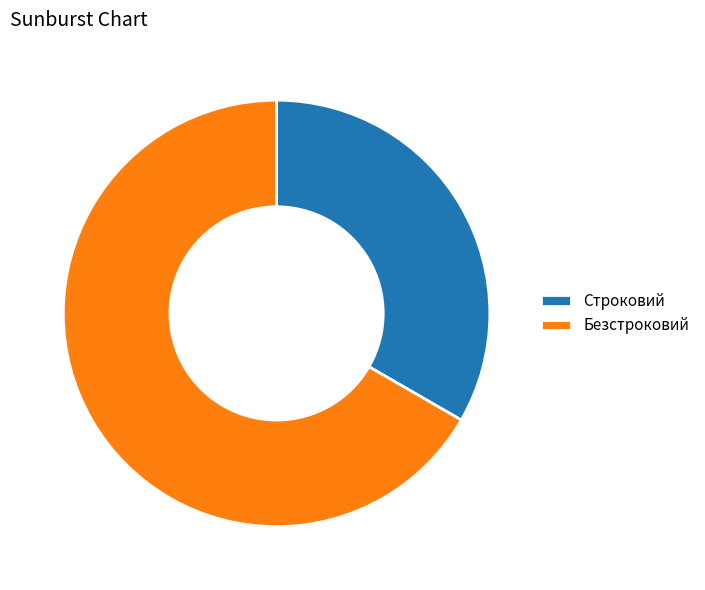

Rank the categories by value from highest to lowest.

Безстроковий, Строковий